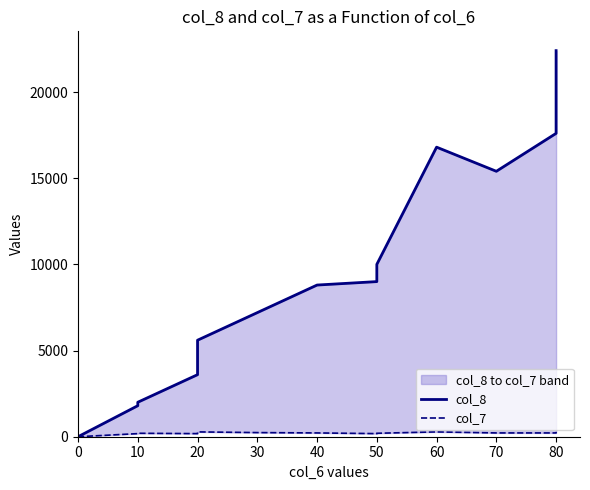

True or false: col_7 and col_8 cross at least once.

False